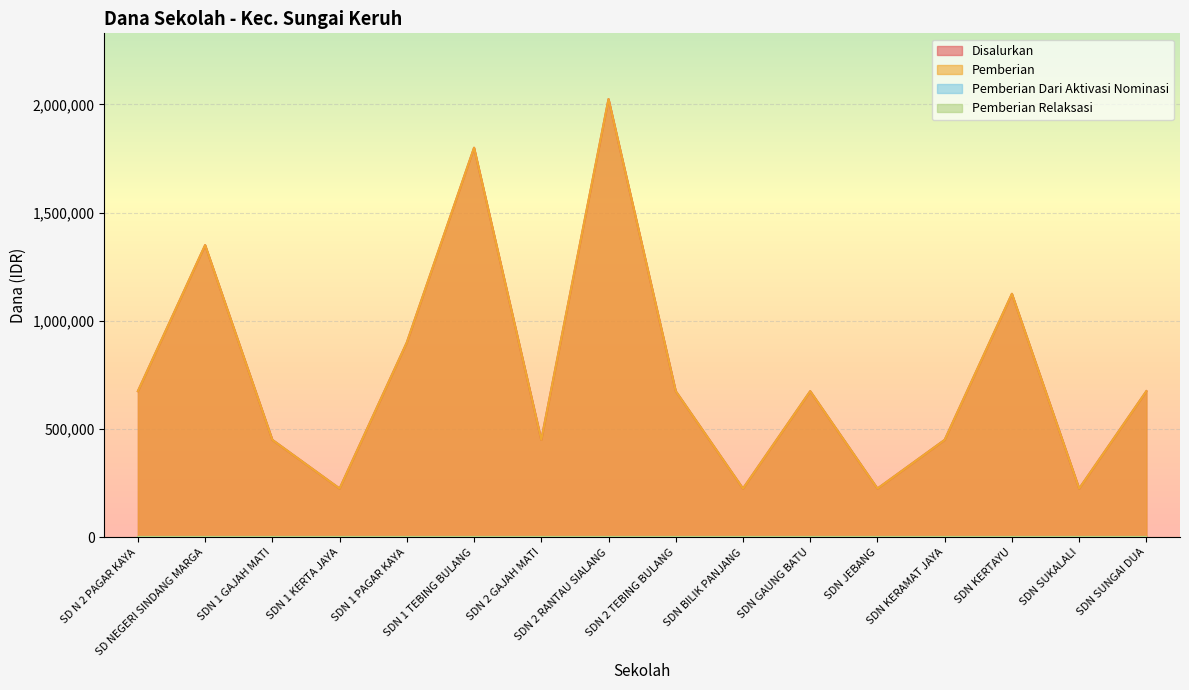

Does the chart display data point markers on the line(s)?

No